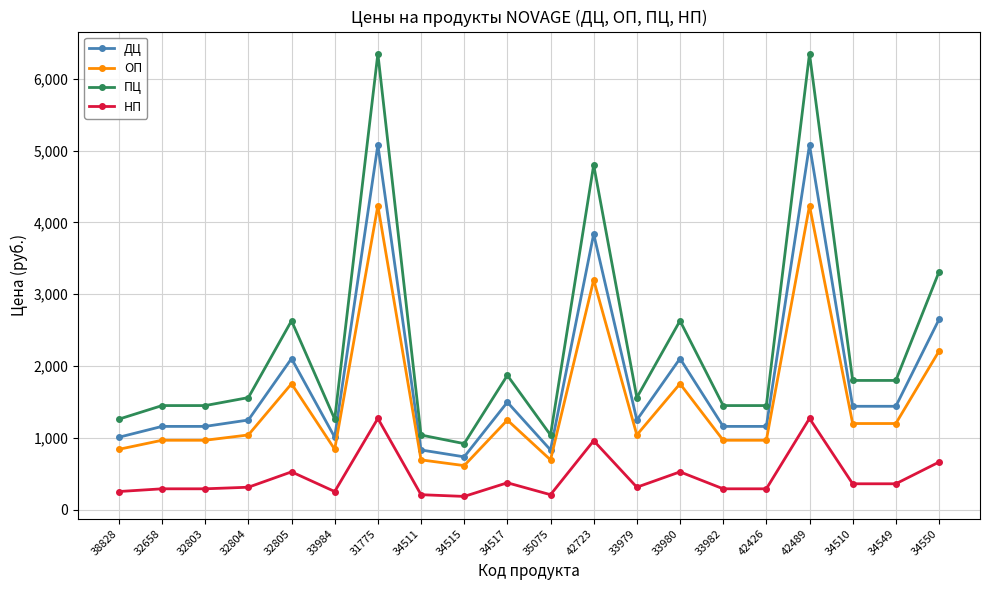

What is the approximate value of ОП at 32804, to the nearest 100?

1000